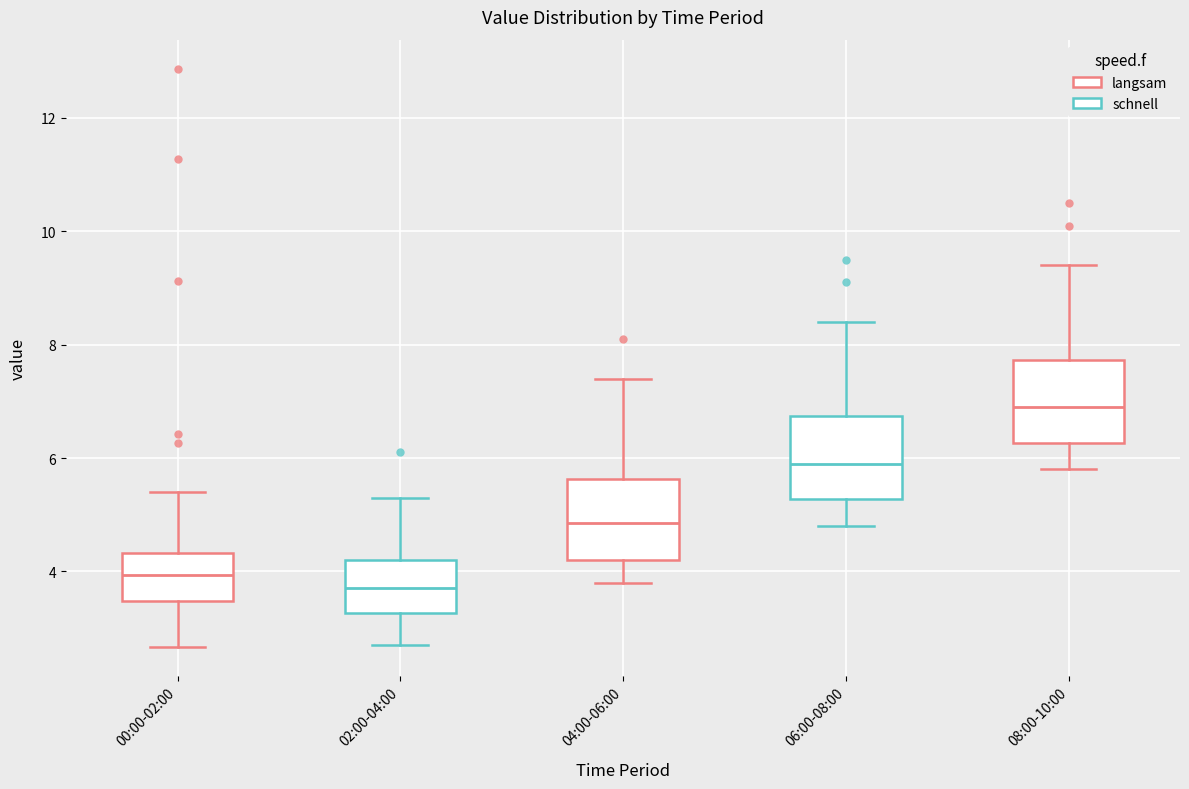

Reading left to right, transcribe this box plot: for each box, give where its median line is, the range the box spans, and where its two whiskers end, as read against the y-axis. The values are not printed on the chart, so give them approximately, as read against the axis.

00:00-02:00: median 4.0, box 3.4 to 4.4, whiskers 2.6 to 5.4
02:00-04:00: median 3.8, box 3.2 to 4.2, whiskers 2.8 to 5.4
04:00-06:00: median 4.8, box 4.2 to 5.6, whiskers 3.8 to 7.4
06:00-08:00: median 6.0, box 5.2 to 6.8, whiskers 4.8 to 8.4
08:00-10:00: median 7.0, box 6.2 to 7.8, whiskers 5.8 to 9.4